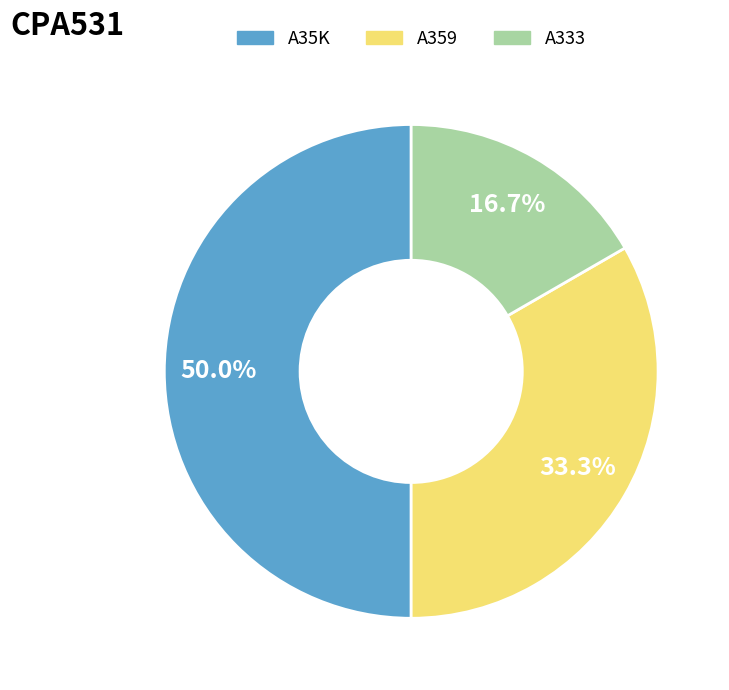

To the nearest percent, what portion does A333 represent?

17%